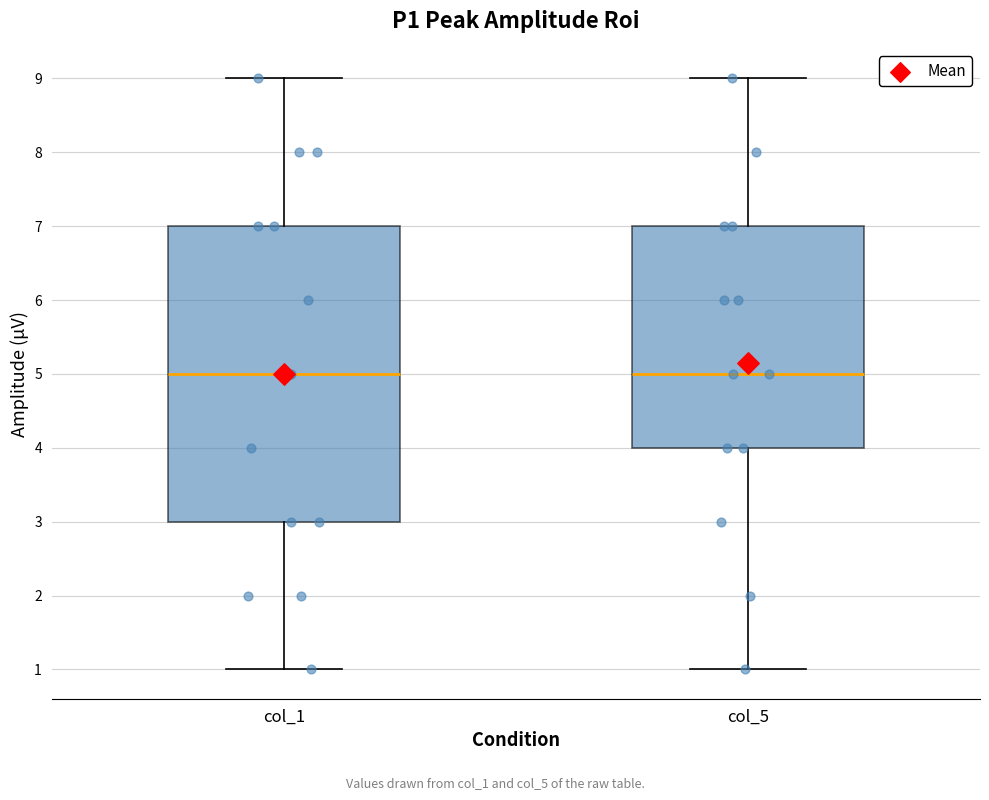

Comparing the boxes themselves (not the whiskers), which one is the tallest?

col_1